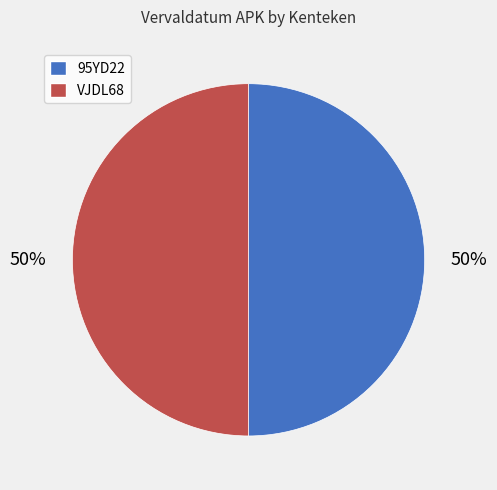

True or false: 95YD22 accounts for 57% of the total.

False